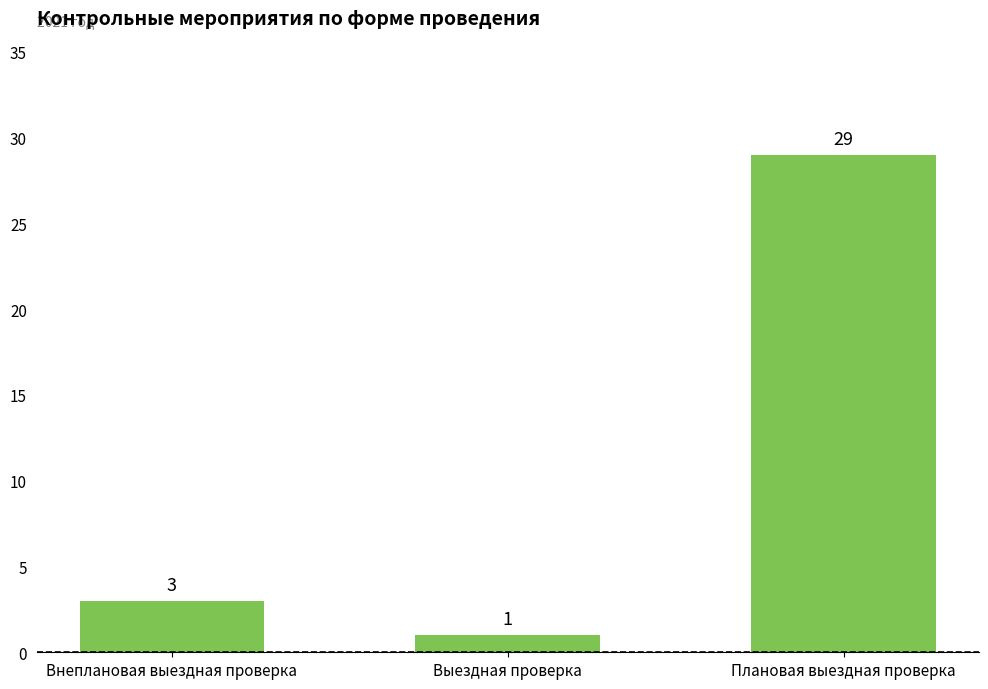

What is the sum of the values at Внеплановая выездная проверка and Плановая выездная проверка?

32